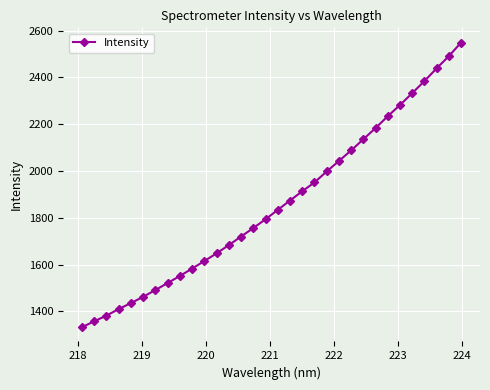

What is the average value?

1858.5